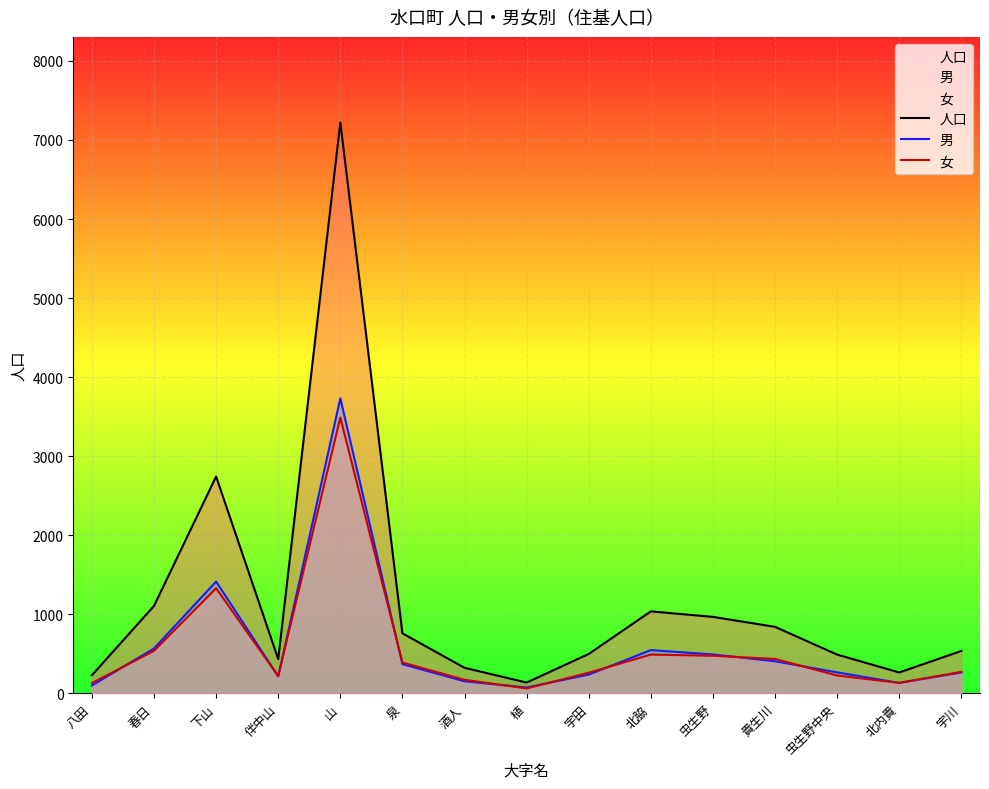

What are all the series names shown in the legend?

人口, 男, 女